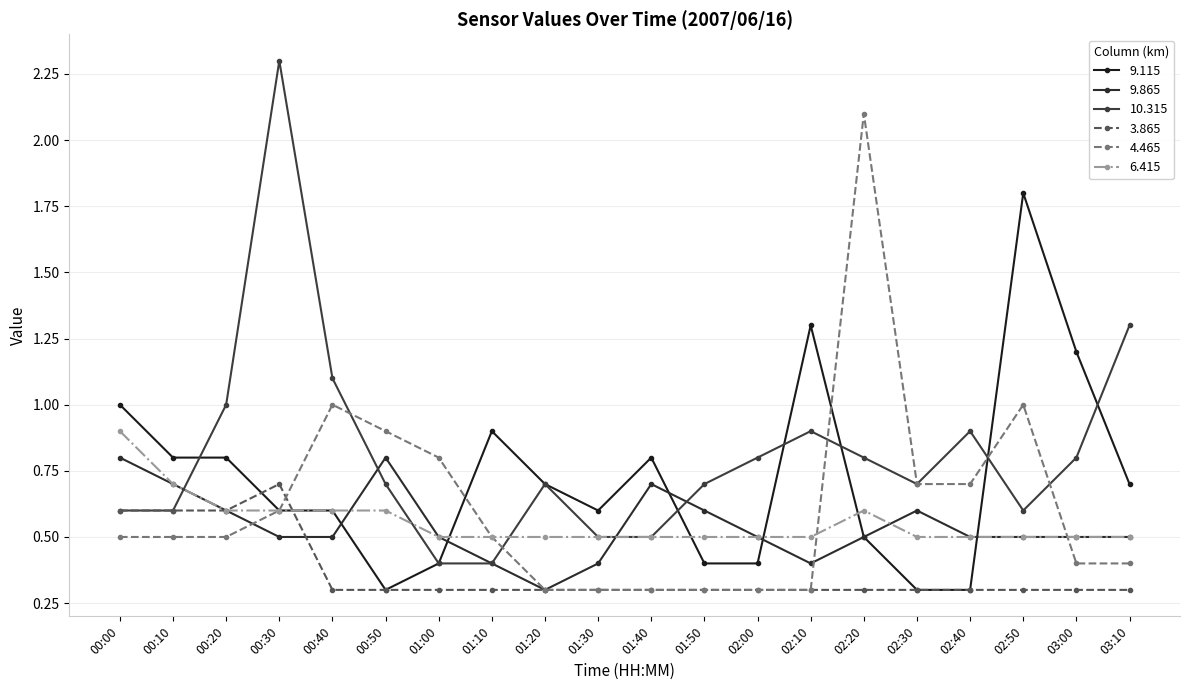

True or false: 6.415 has a value of 0.8 at 02:40.

False